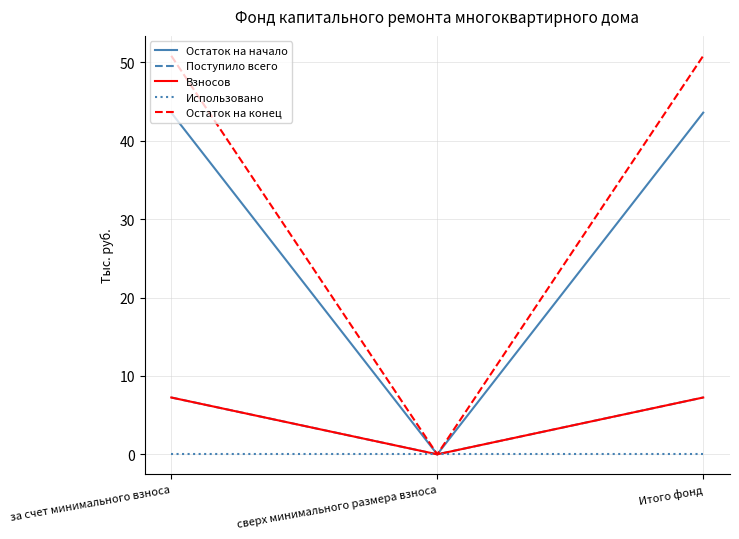

List the labels in order of Использовано value, smallest first.

за счет минимального взноса, сверх минимального размера взноса, Итого фонд